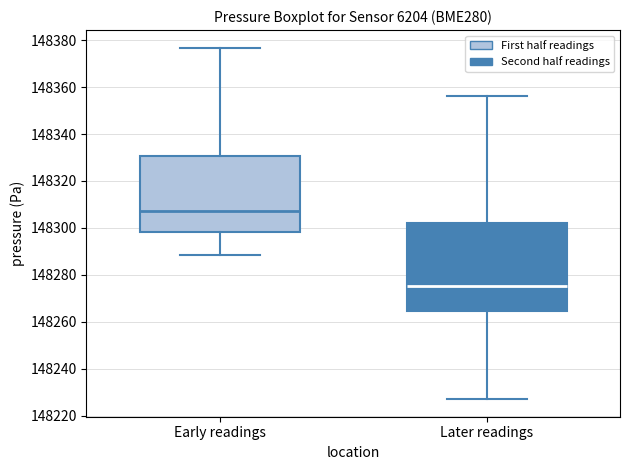

Comparing the boxes themselves (not the whiskers), which one is the tallest?

Later readings